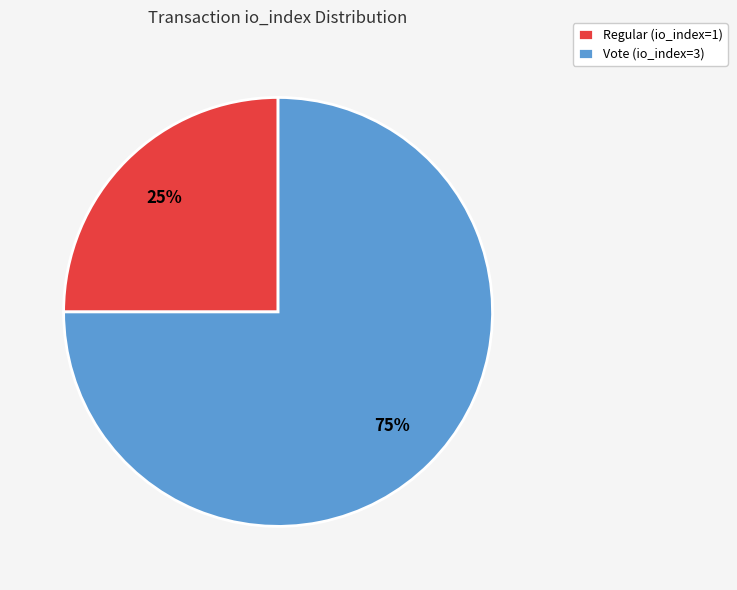

Count the number of slices in the pie.

2